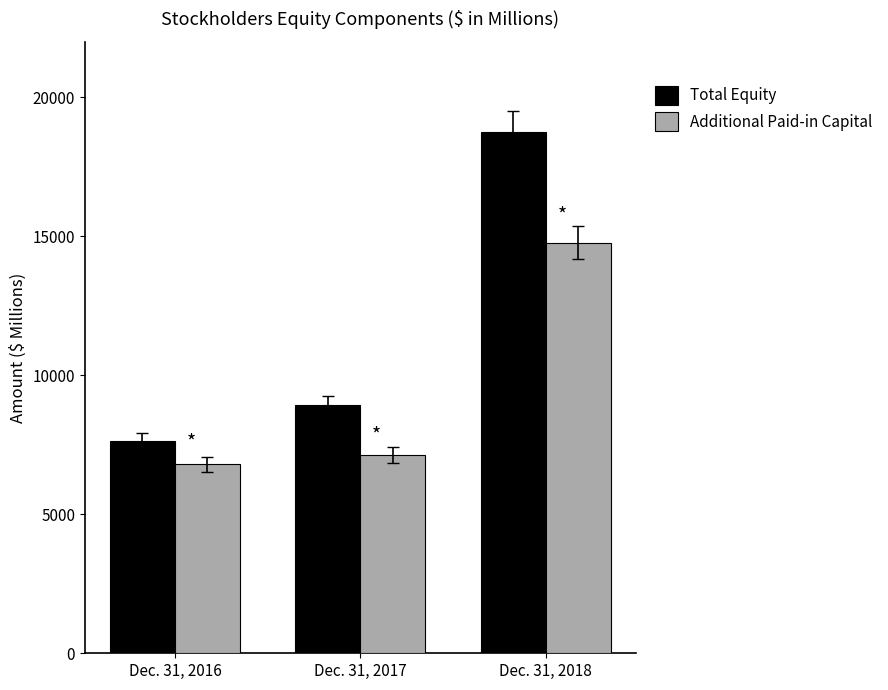

Count the Total Equity values in the range 7631 to 18768.

3